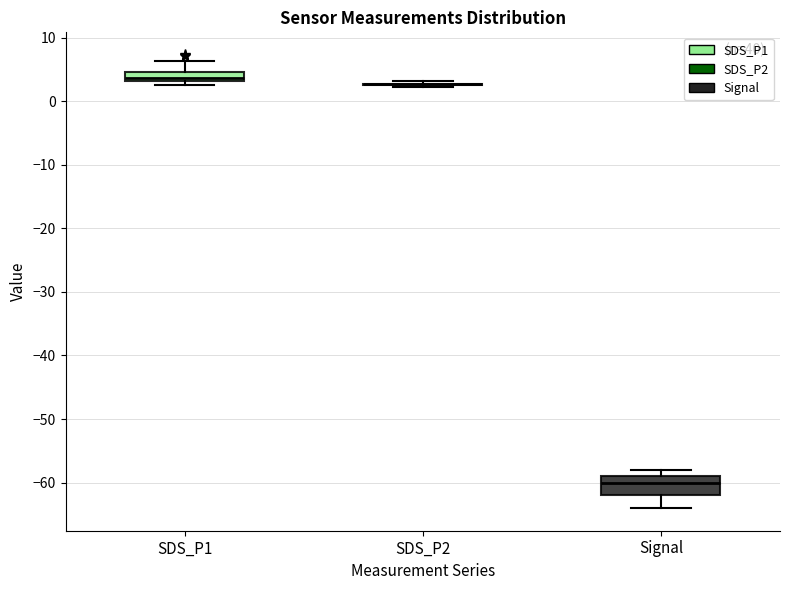

Which box is the tallest, from its lower edge to its upper edge?

Signal